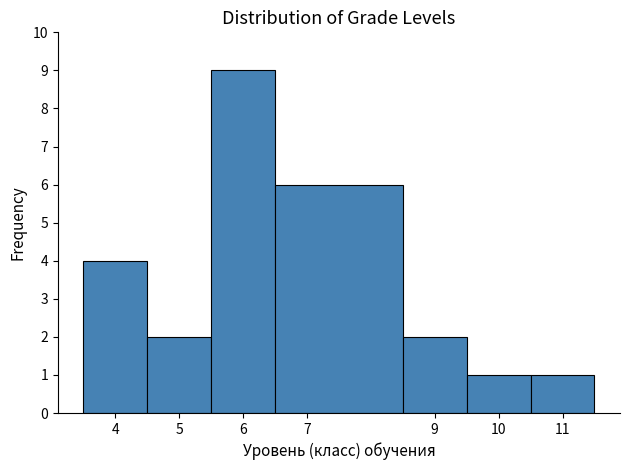

How tall is the bar that spans 3.5 to 4.5 on the x-axis? The values are not printed on the chart, so give them approximately, as read against the axis.

4